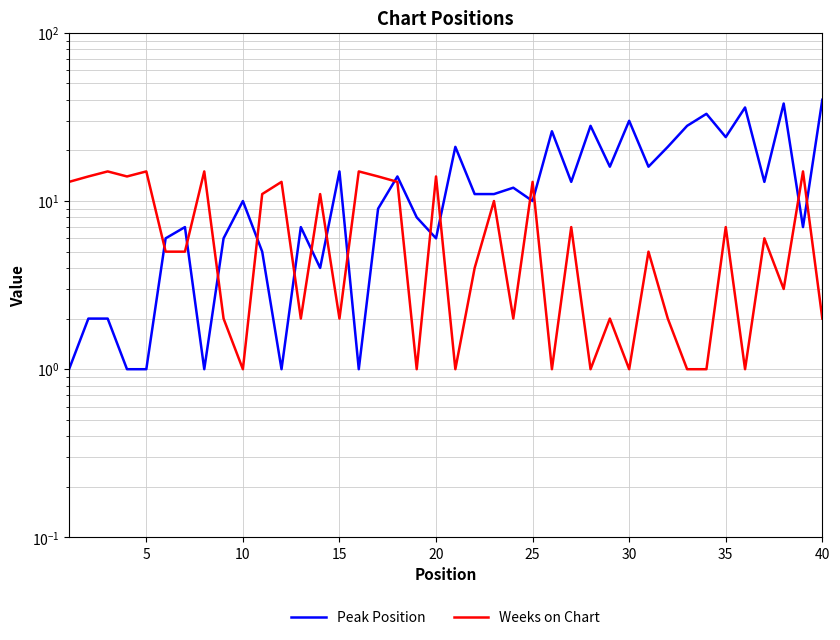

How many data points in Peak Position are less than 11?

20